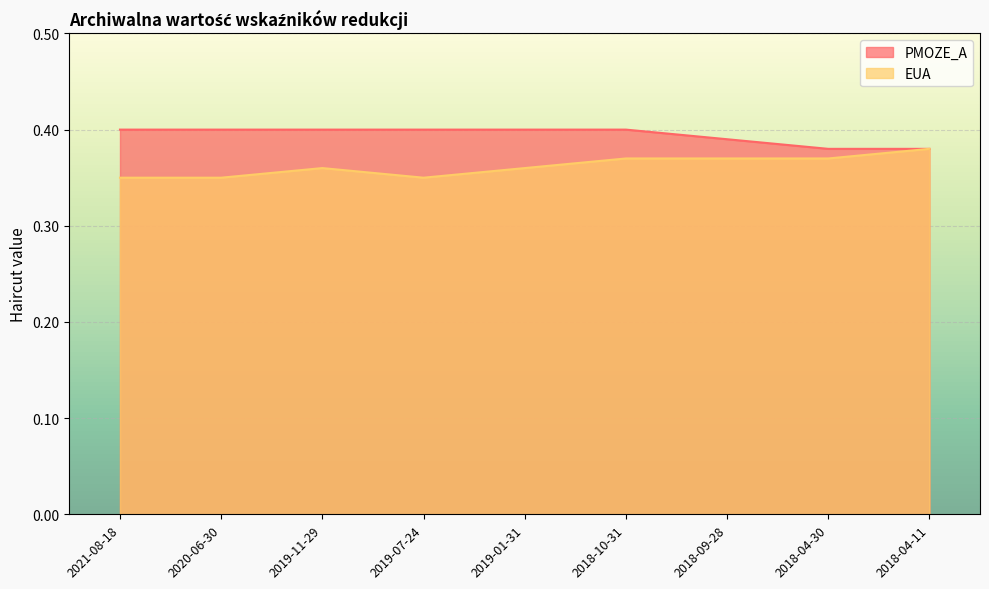

What is the sum of the EUA values at 2018-04-11 and 2018-10-31?

0.8